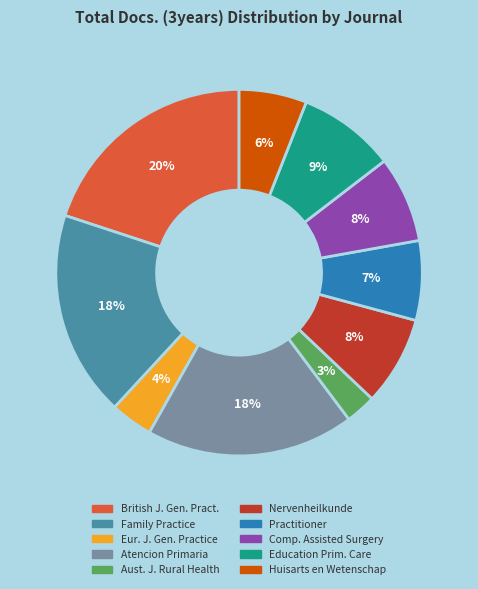

What is the largest slice in the pie chart?

British J. Gen. Pract.